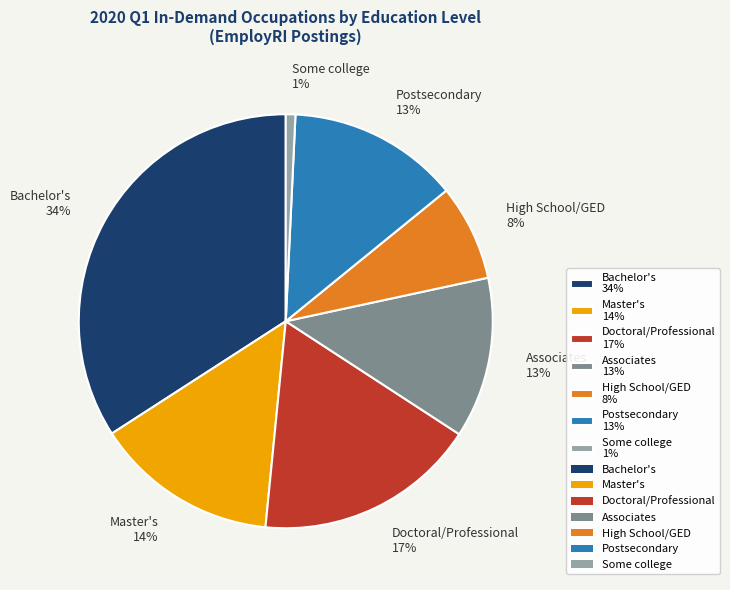

Approximately how many times larger is the value at Doctoral/Professional compared to Master's?

1.2